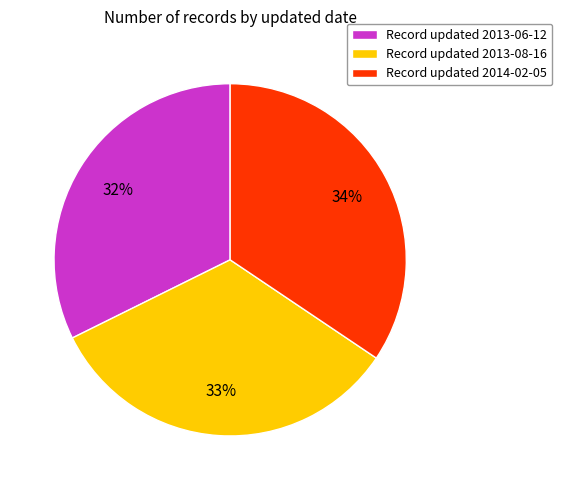

To the nearest percent, what is the difference between the Record updated 2013-06-12 and Record updated 2013-08-16 slice percentages?

1%